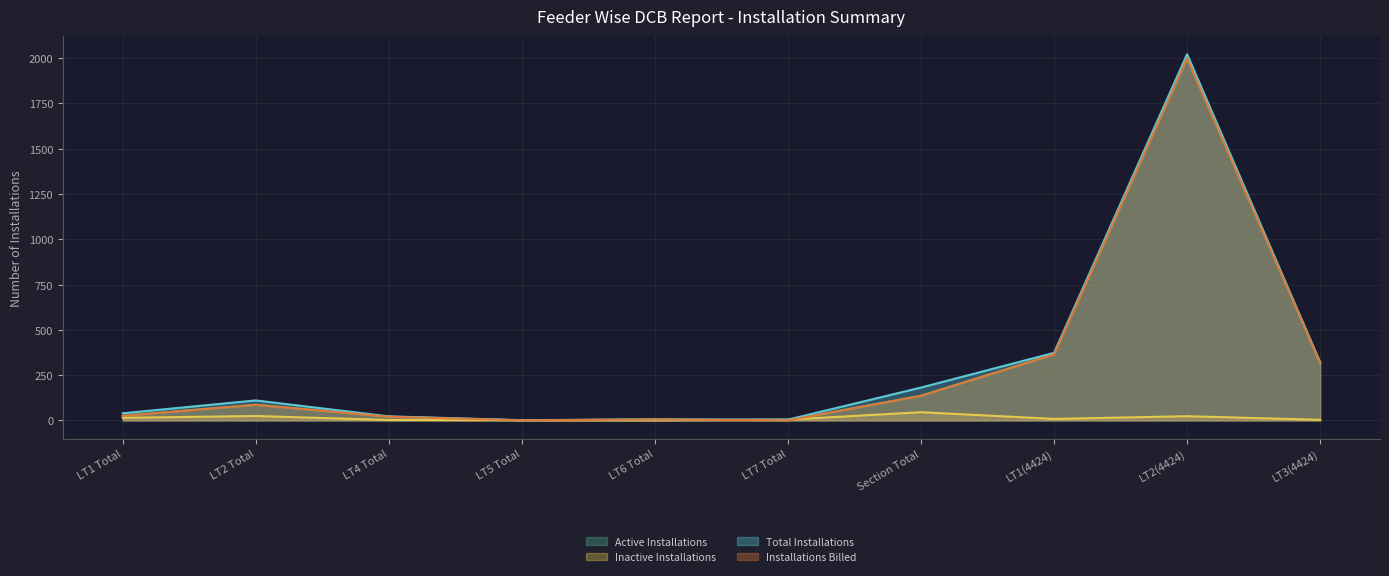

Reading left to right, list all the values displayed in this chart.

Active Installations: LT1 Total=25	LT2 Total=86	LT4 Total=20	LT5 Total=0	LT6 Total=5	LT7 Total=0	Section Total=136	LT1(4424)=365	LT2(4424)=1999	LT3(4424)=318
Inactive Installations: LT1 Total=14	LT2 Total=24	LT4 Total=2	LT5 Total=1	LT6 Total=0	LT7 Total=4	Section Total=45	LT1(4424)=8	LT2(4424)=23	LT3(4424)=3
Total Installations: LT1 Total=39	LT2 Total=110	LT4 Total=22	LT5 Total=1	LT6 Total=5	LT7 Total=4	Section Total=181	LT1(4424)=373	LT2(4424)=2022	LT3(4424)=321
Installations Billed: LT1 Total=25	LT2 Total=86	LT4 Total=20	LT5 Total=0	LT6 Total=5	LT7 Total=0	Section Total=136	LT1(4424)=364	LT2(4424)=1999	LT3(4424)=318